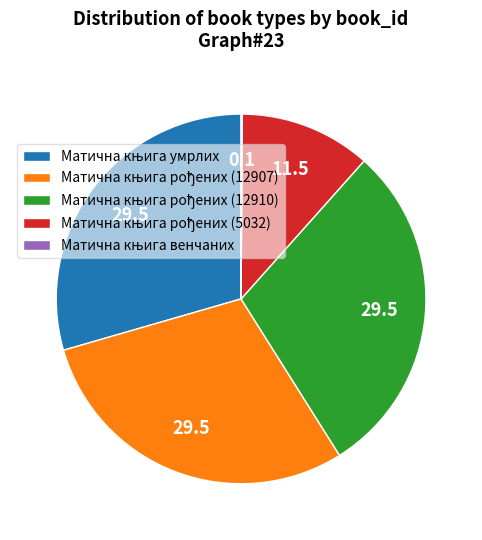

Is there a majority slice in this chart?

No